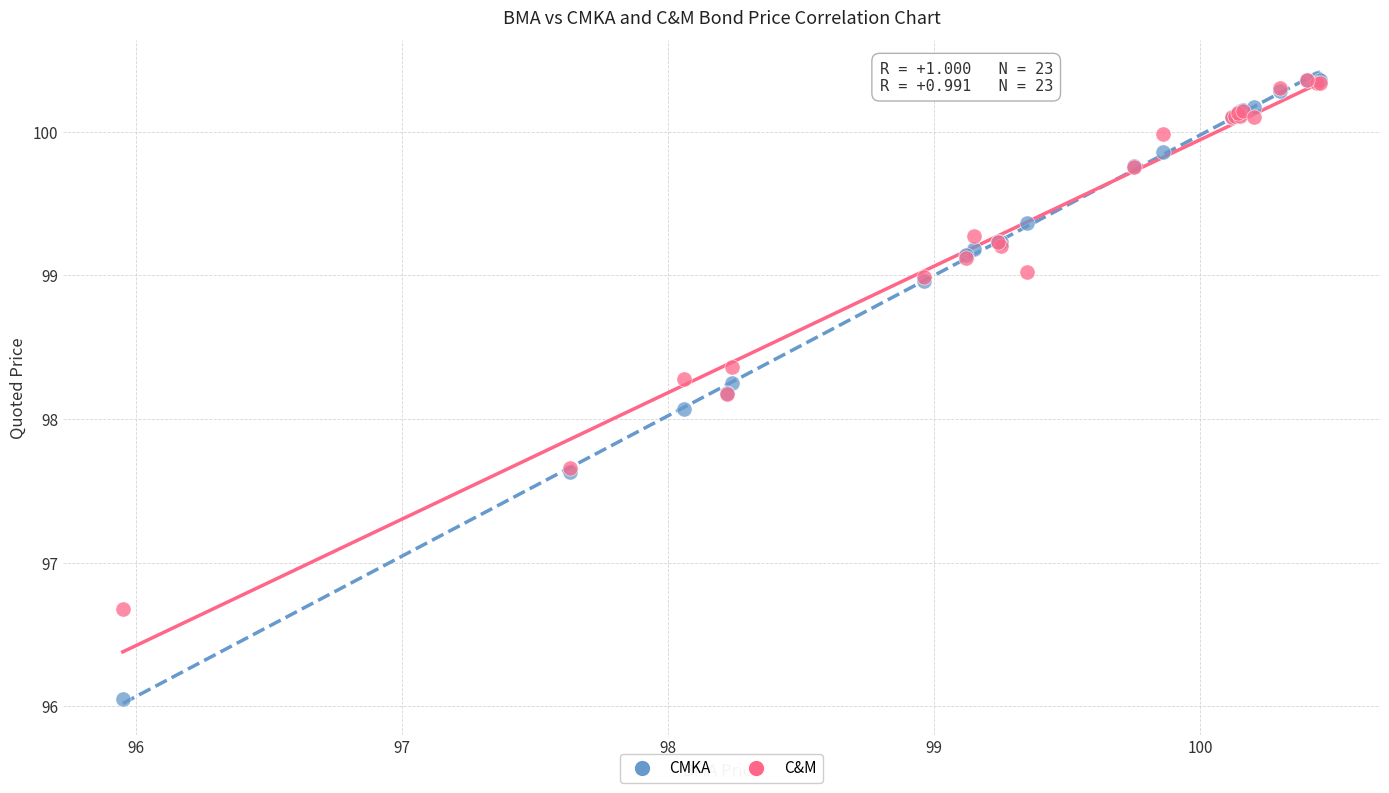

Across all series, what Y value is closest to 98?

98.1